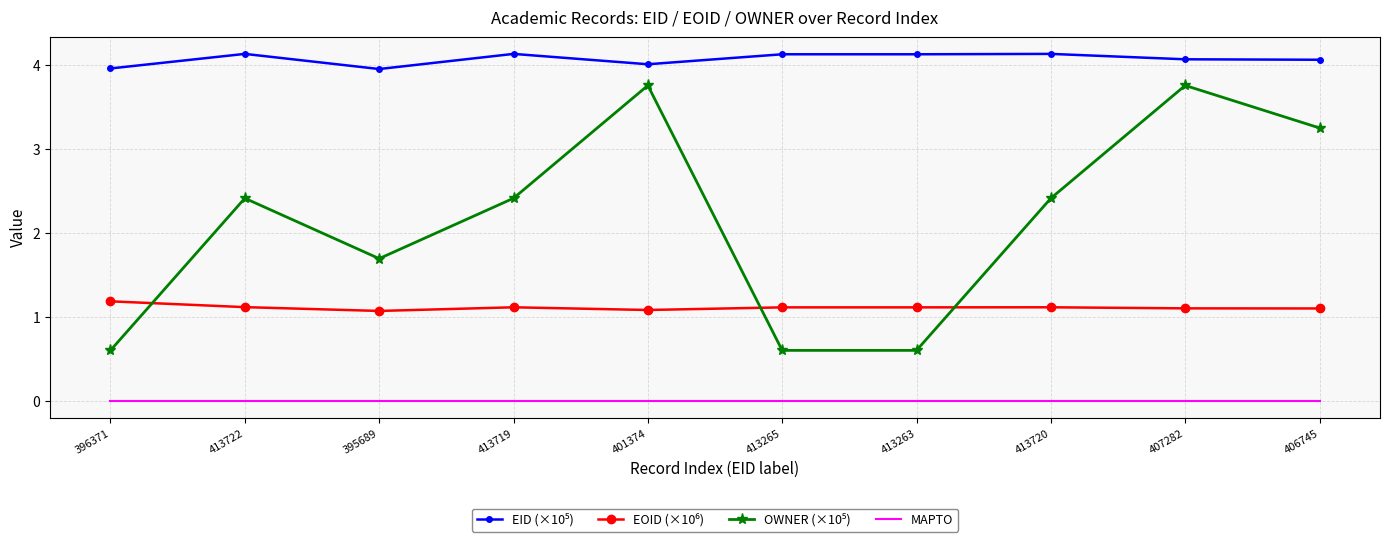

What is the spread (max minus min) of values at 413719?

4.1